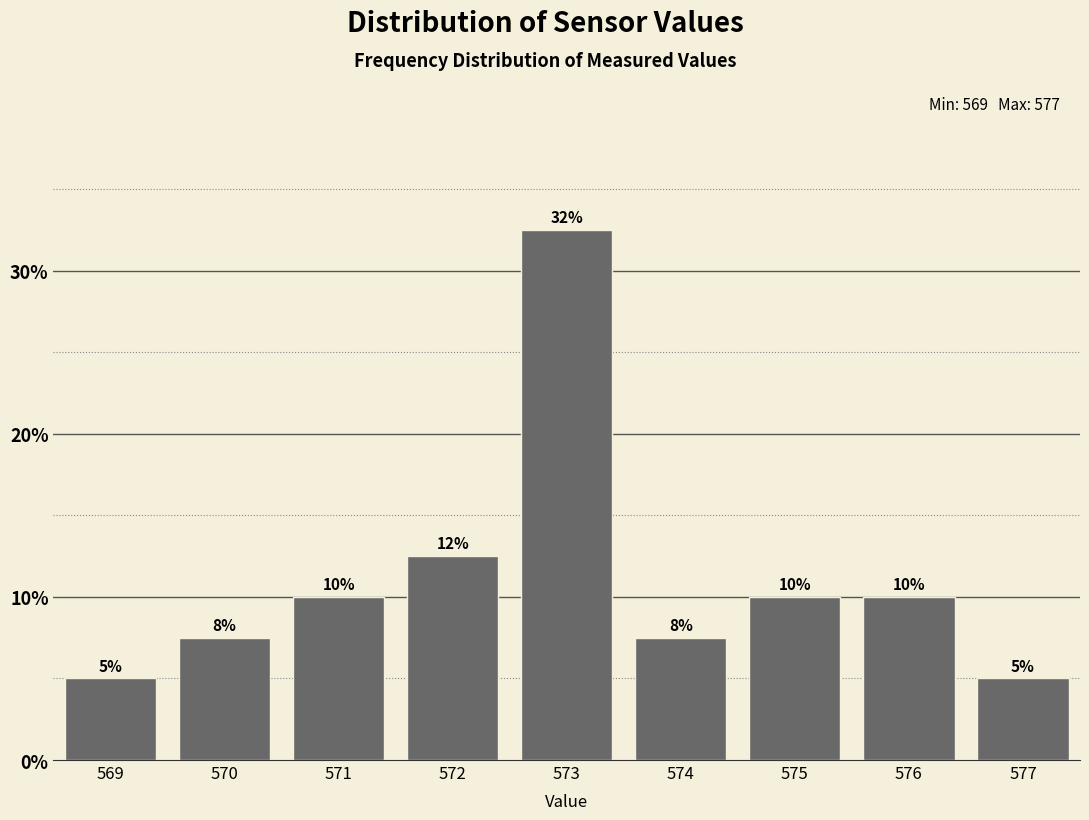

What is the greatest value displayed?

32.5